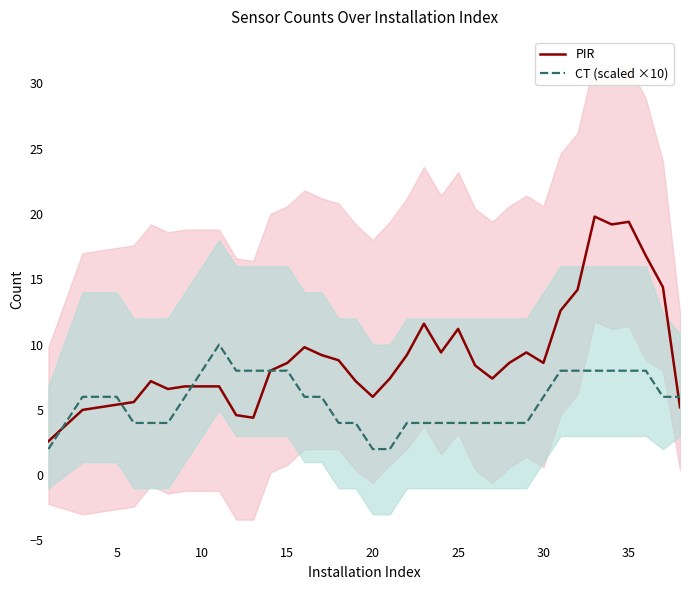

Does the chart display data point markers on the line(s)?

No